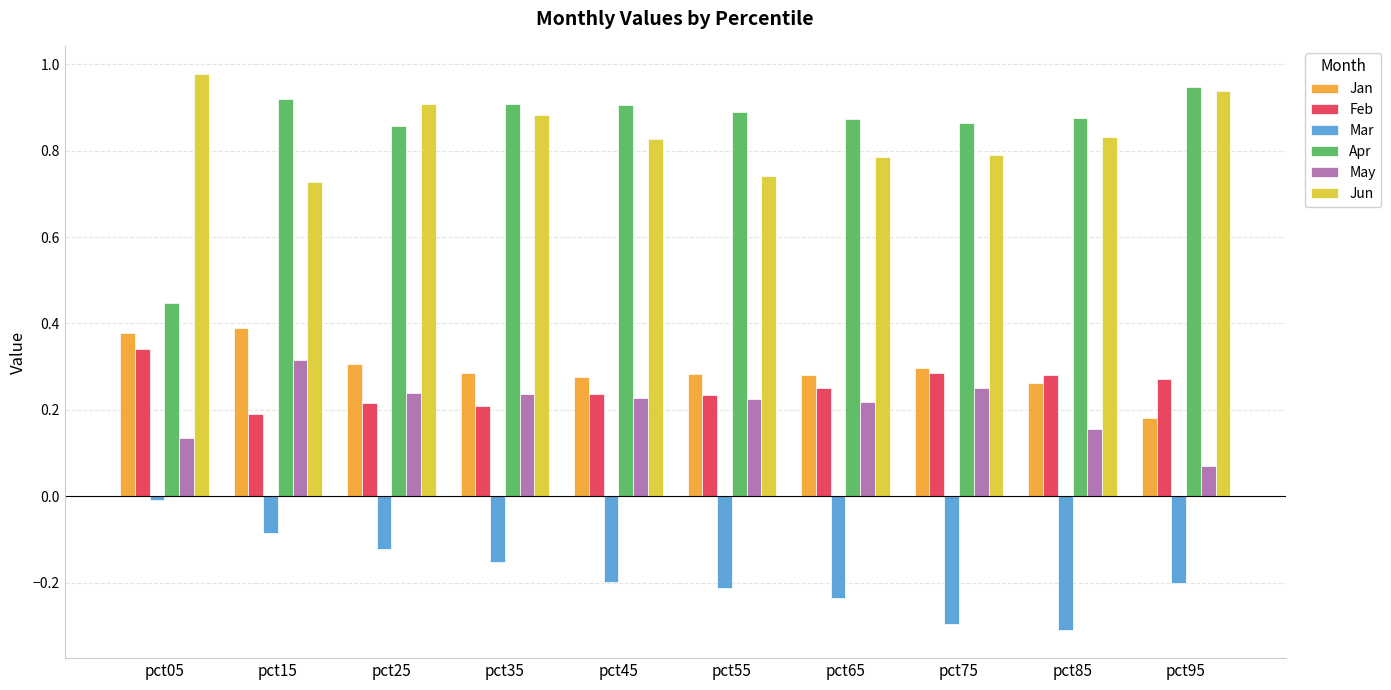

What is the spread (max minus min) of values at pct75?

1.2